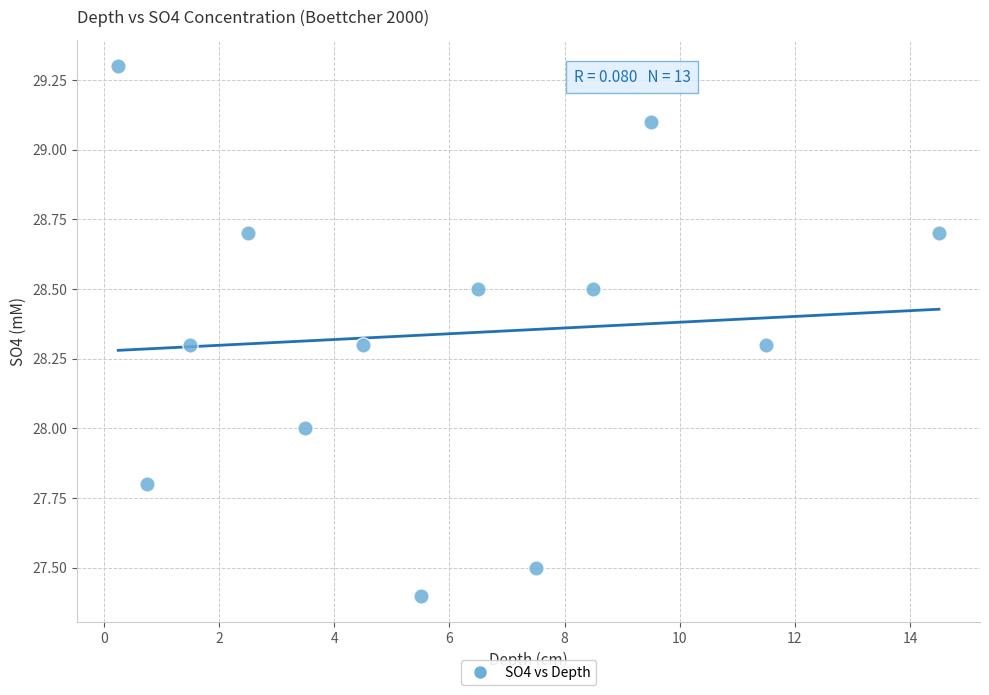

What is the range of Y values (max minus min)?

1.9